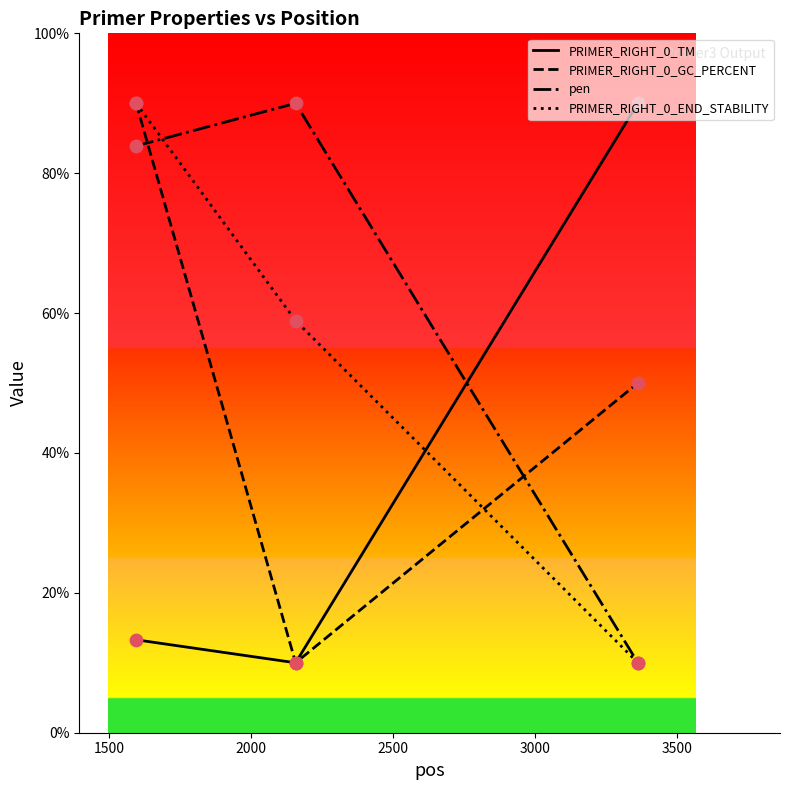

What is the lowest value of the pen series?

10.0